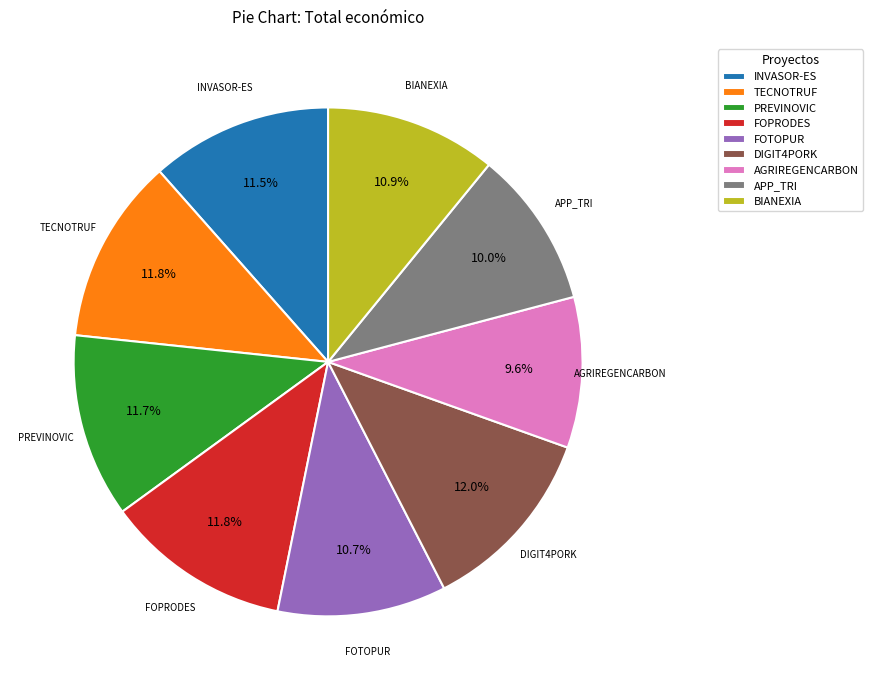

Is the sum of BIANEXIA and PREVINOVIC greater than half?

No